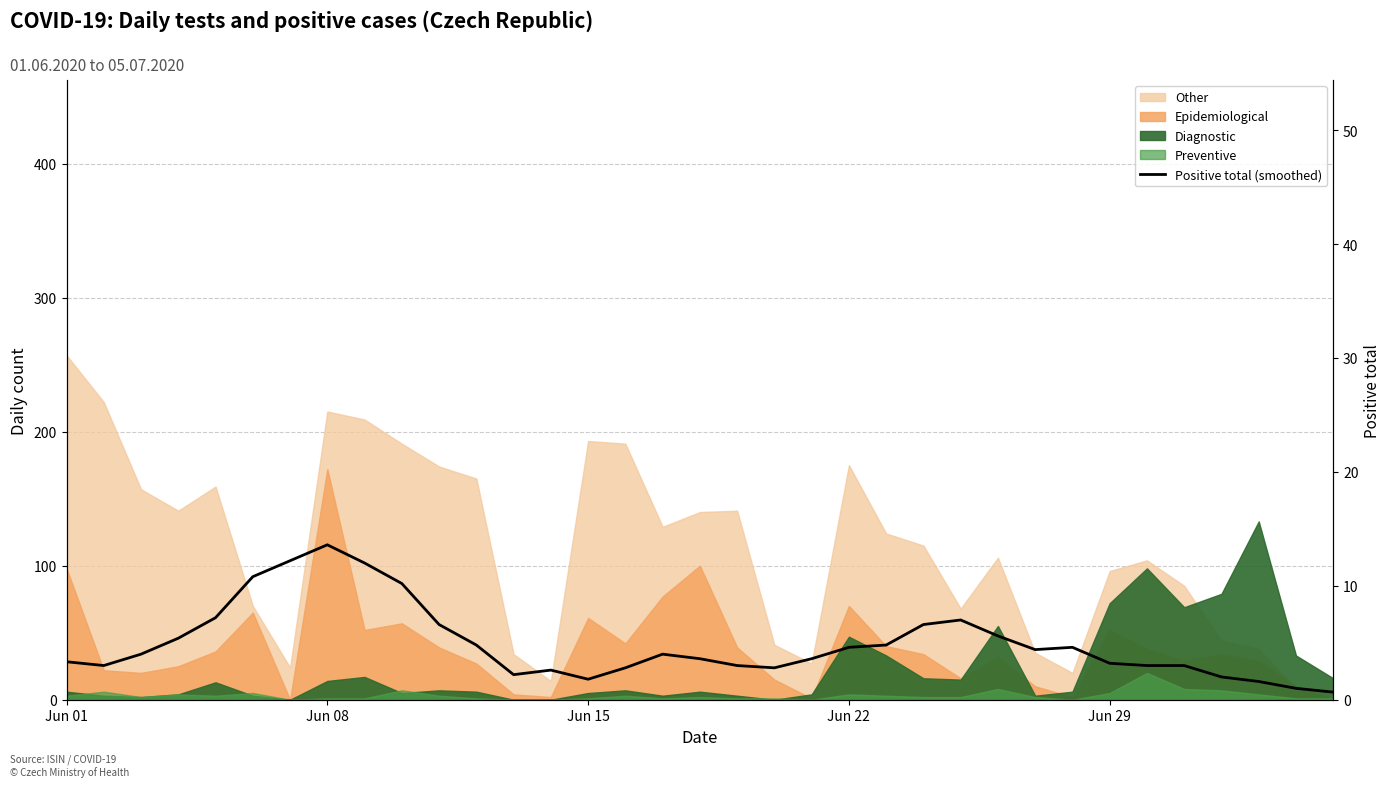

What is the difference between the maximum and minimum values?

12.9